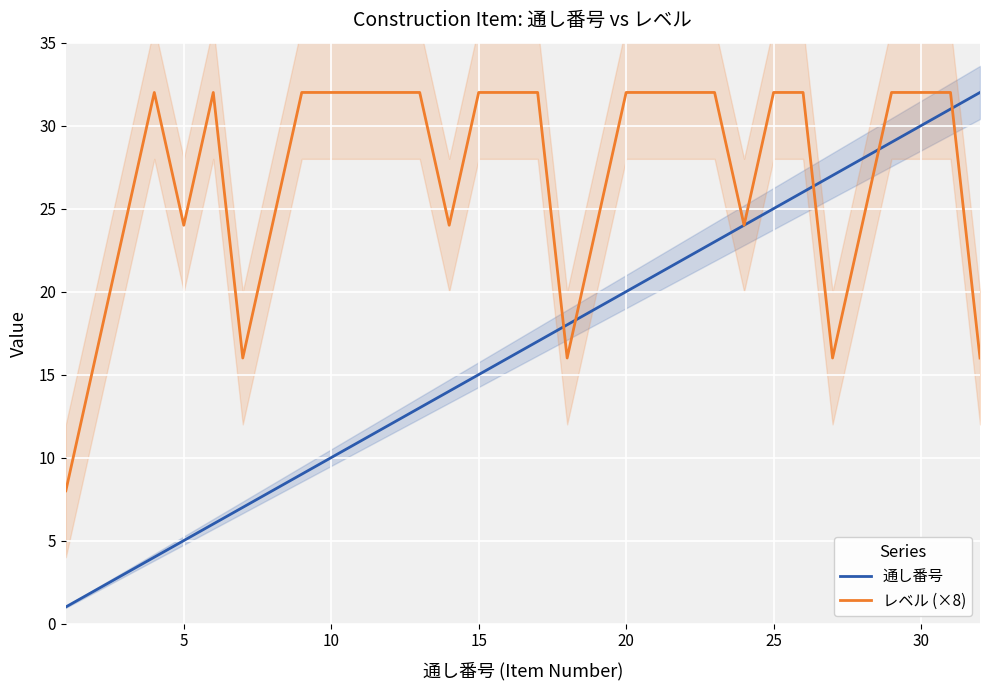

Reading left to right, transcribe all the data shown in this chart.

通し番号: 1	2	3	4	5	6	7	8	9	10	11	12	13	14	15	16	17	18	19	20	21	22	23	24	25	26	27	28	29	30	31	32
レベル (×8): 8	16	24	32	24	32	16	24	32	32	32	32	32	24	32	32	32	16	24	32	32	32	32	24	32	32	16	24	32	32	32	16